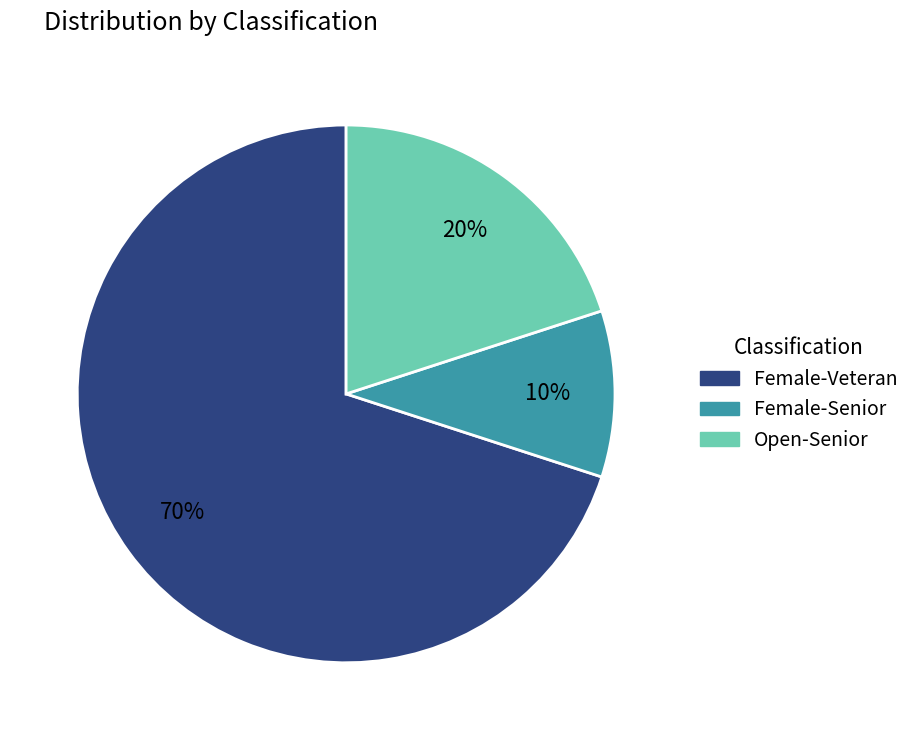

The Open-Senior slice represents 33% of the pie. True or false?

False